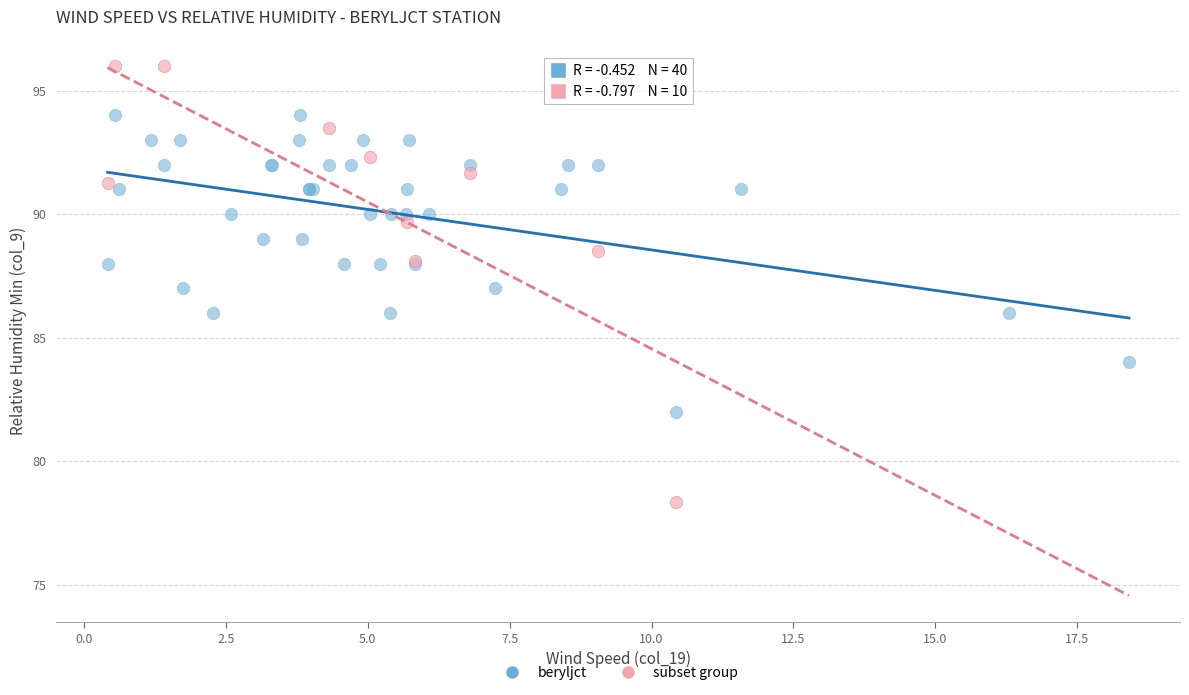

Which series reaches the maximum Y coordinate?

subset group